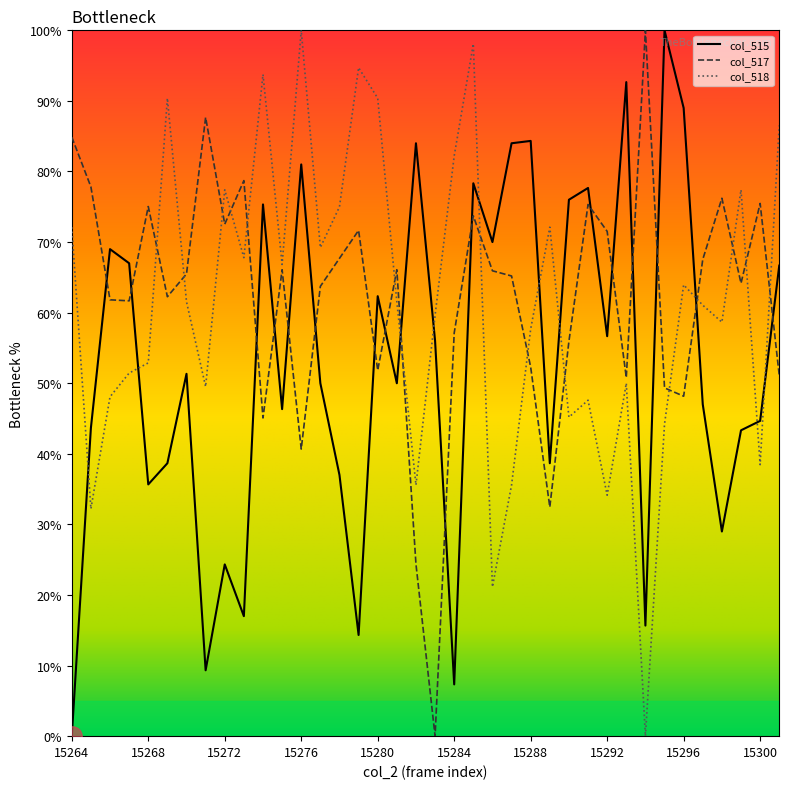

After their last crossing, which series has the higher values: col_515 or col_517?

col_515